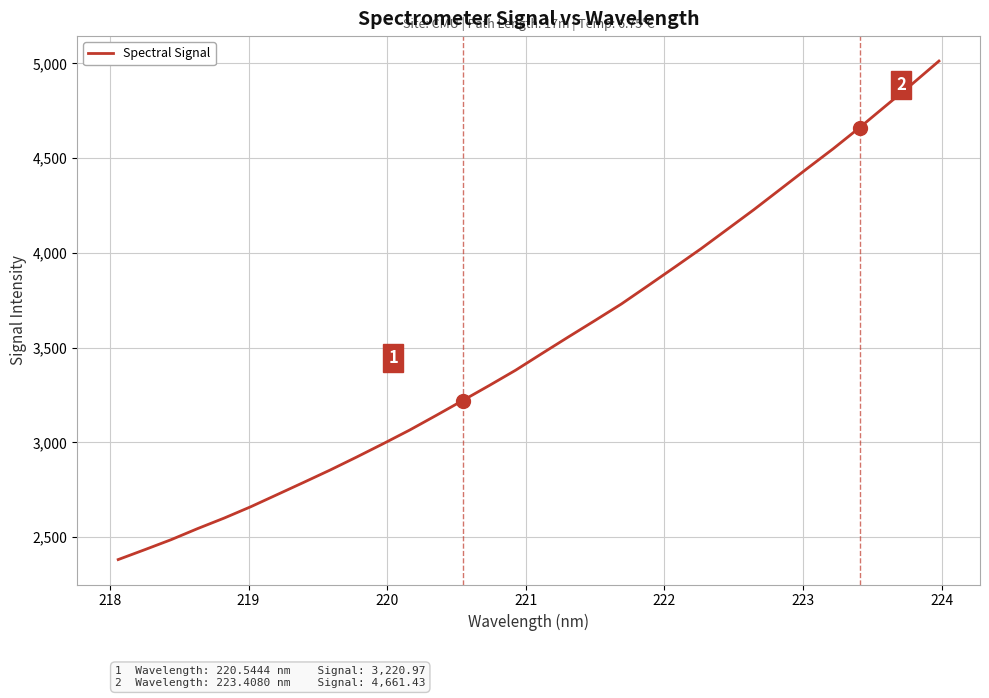

What is the difference between the second highest and minimum values?

2511.3